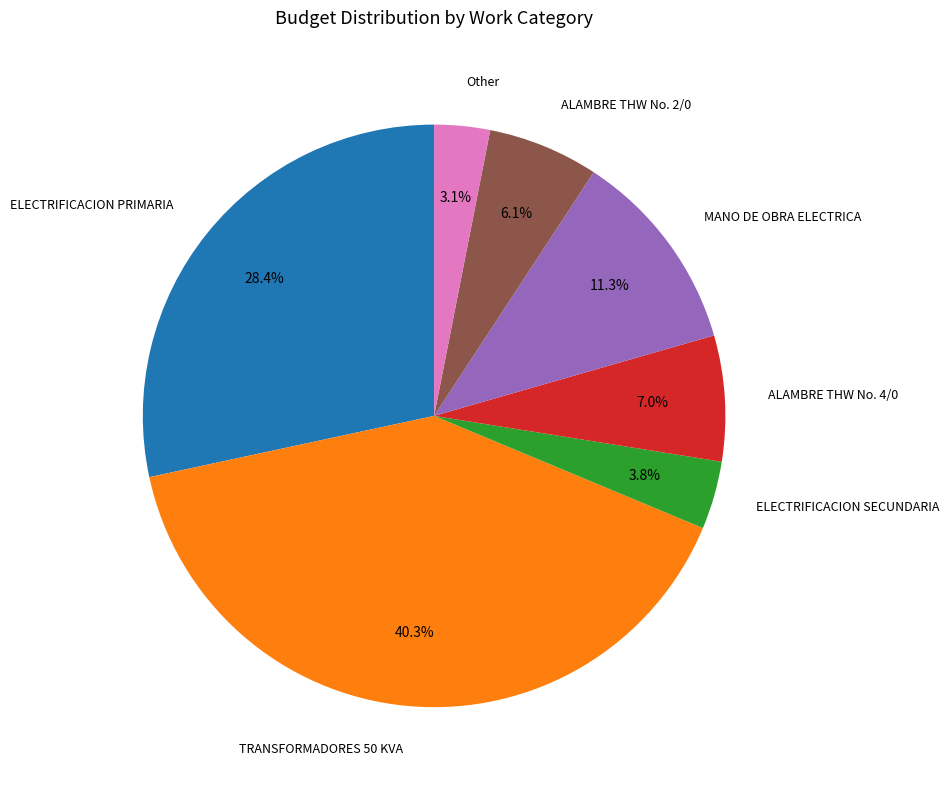

Does any single category account for the majority?

No